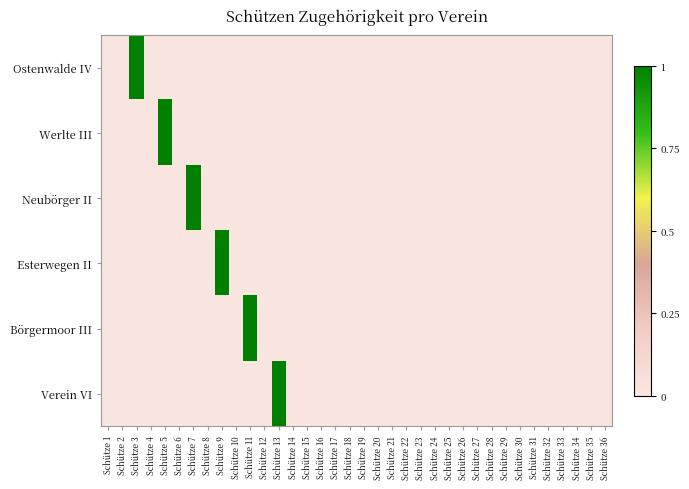

List the series in order of their peak value, highest first.

Ostenwalde IV, Werlte III, Neubörger II, Esterwegen II, Börgermoor III, Verein VI